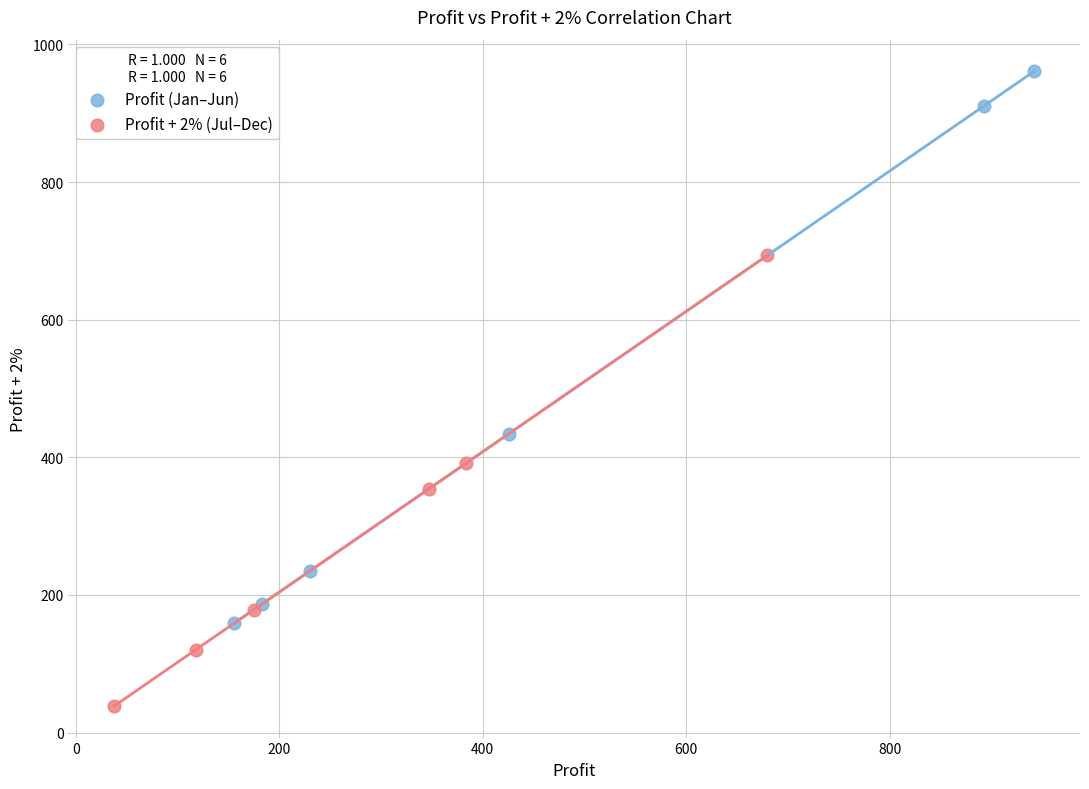

Which series has the largest Y range (max minus min)?

Profit (Jan–Jun)